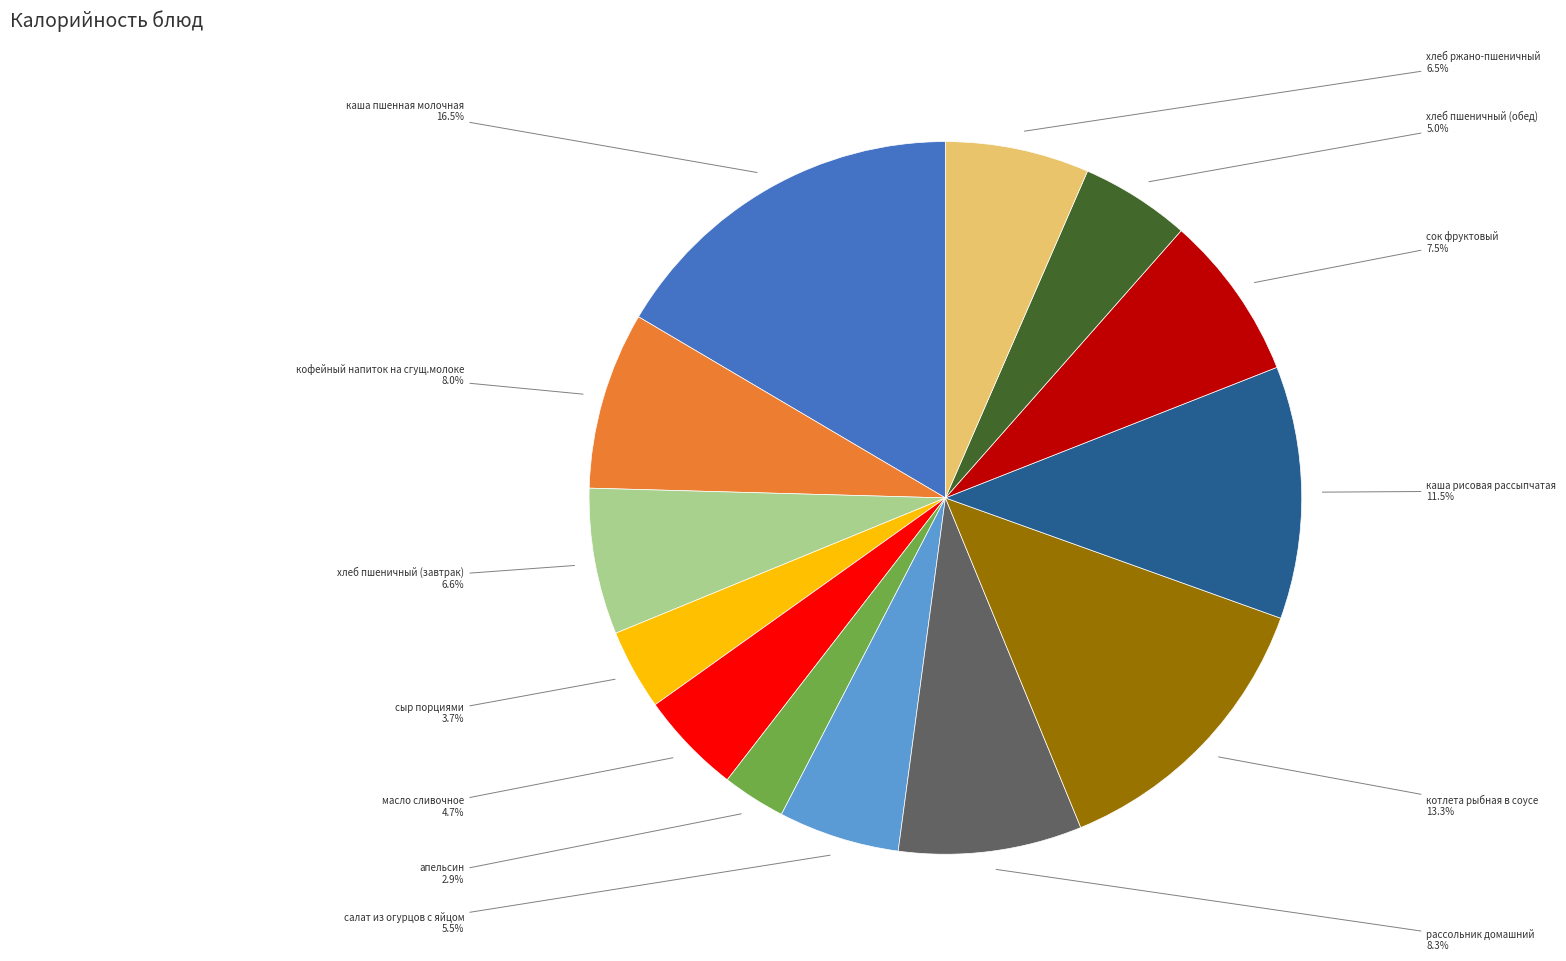

Count the number of slices in the pie.

13